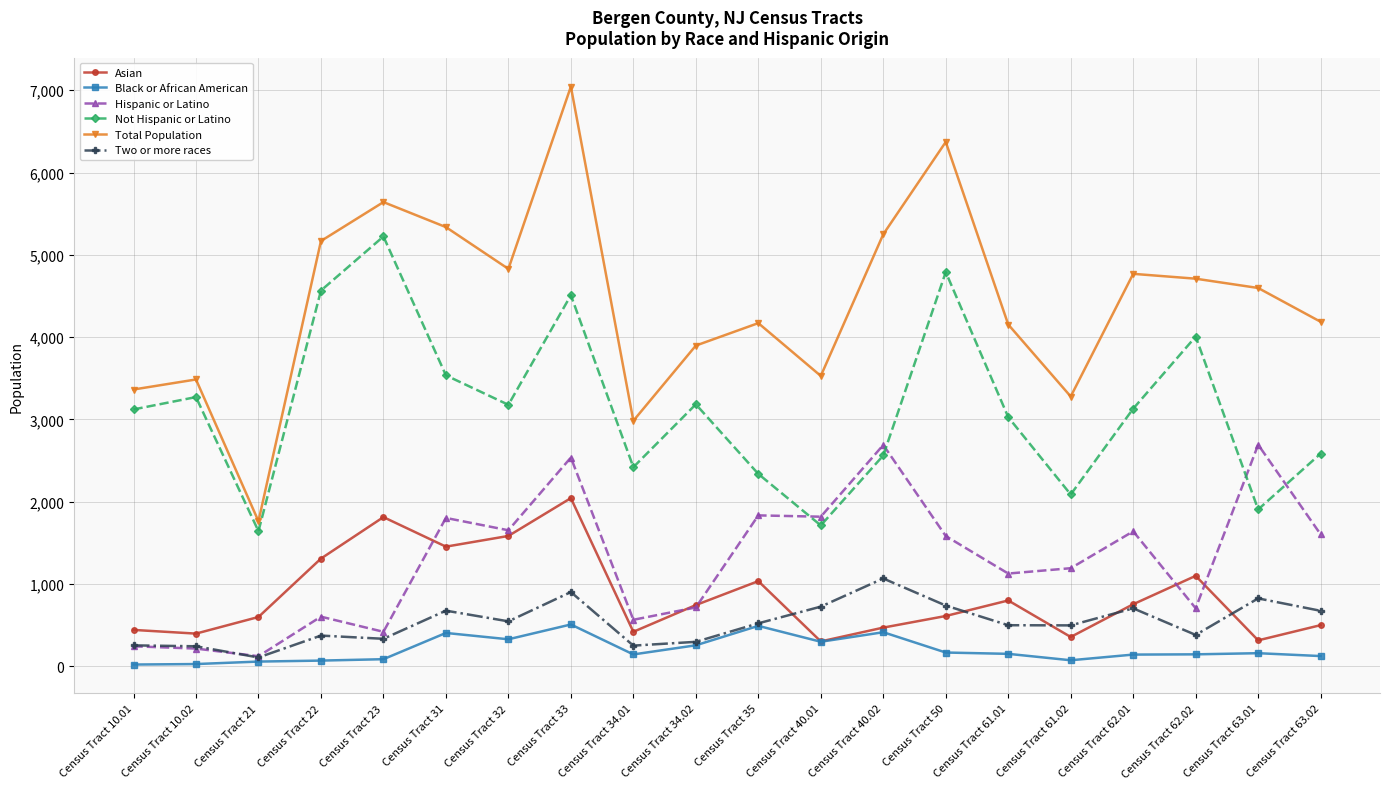

Which label corresponds to the largest value in the chart?

Census Tract 33